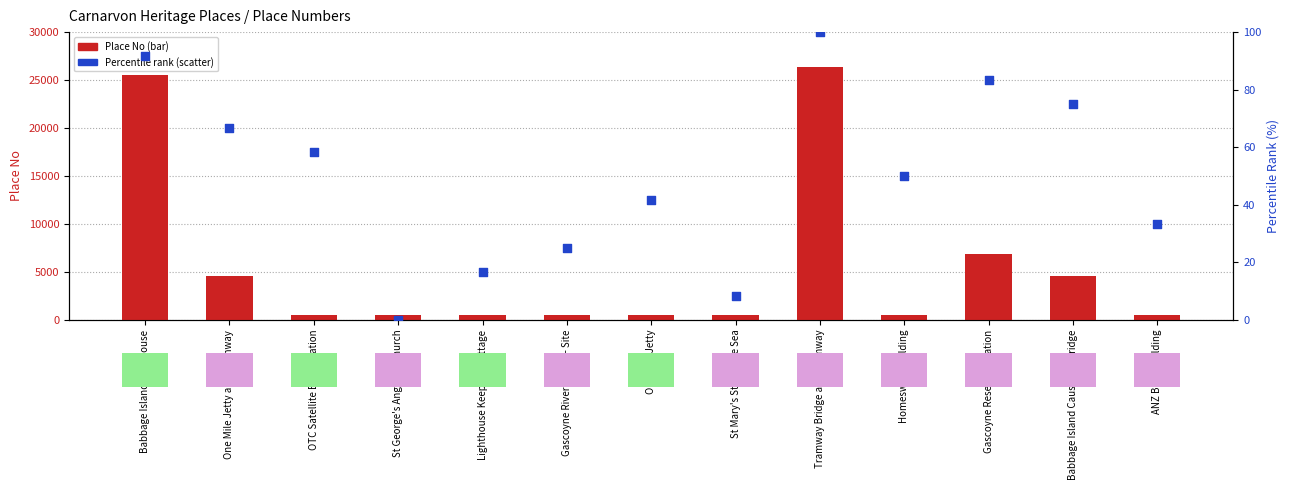

Is the value of Percentile rank at ANZ Bank Building greater than the value of Place No at ANZ Bank Building?

No